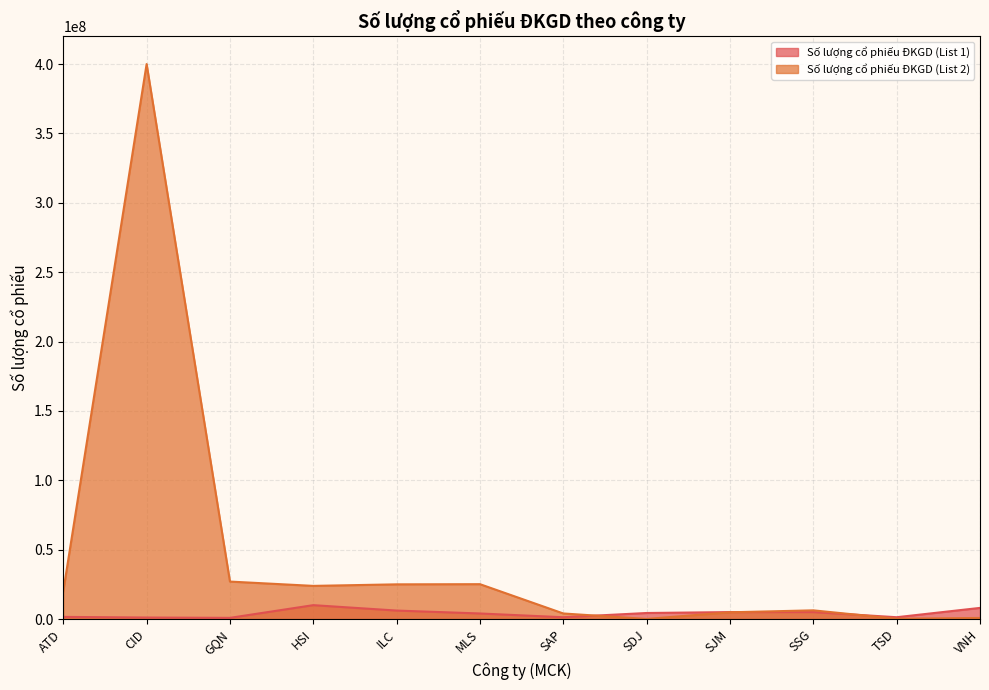

The value of Số lượng cổ phiếu ĐKGD (List 2) at MLS is 25120000. True or false?

True